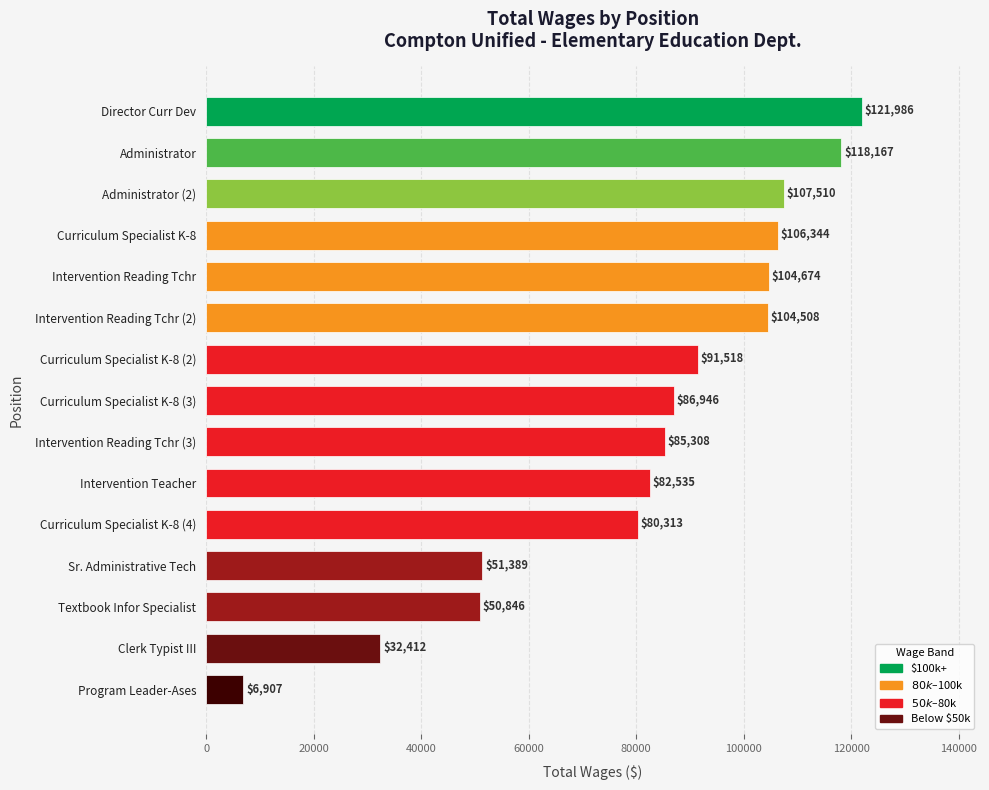

What is the approximate value at Intervention Reading Tchr?

104674